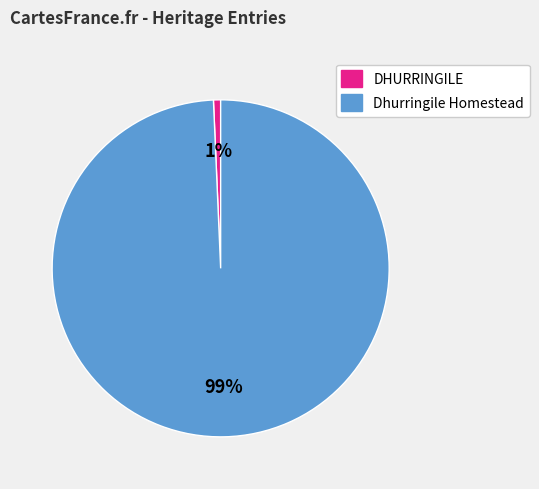

The DHURRINGILE slice represents 11% of the pie. True or false?

False